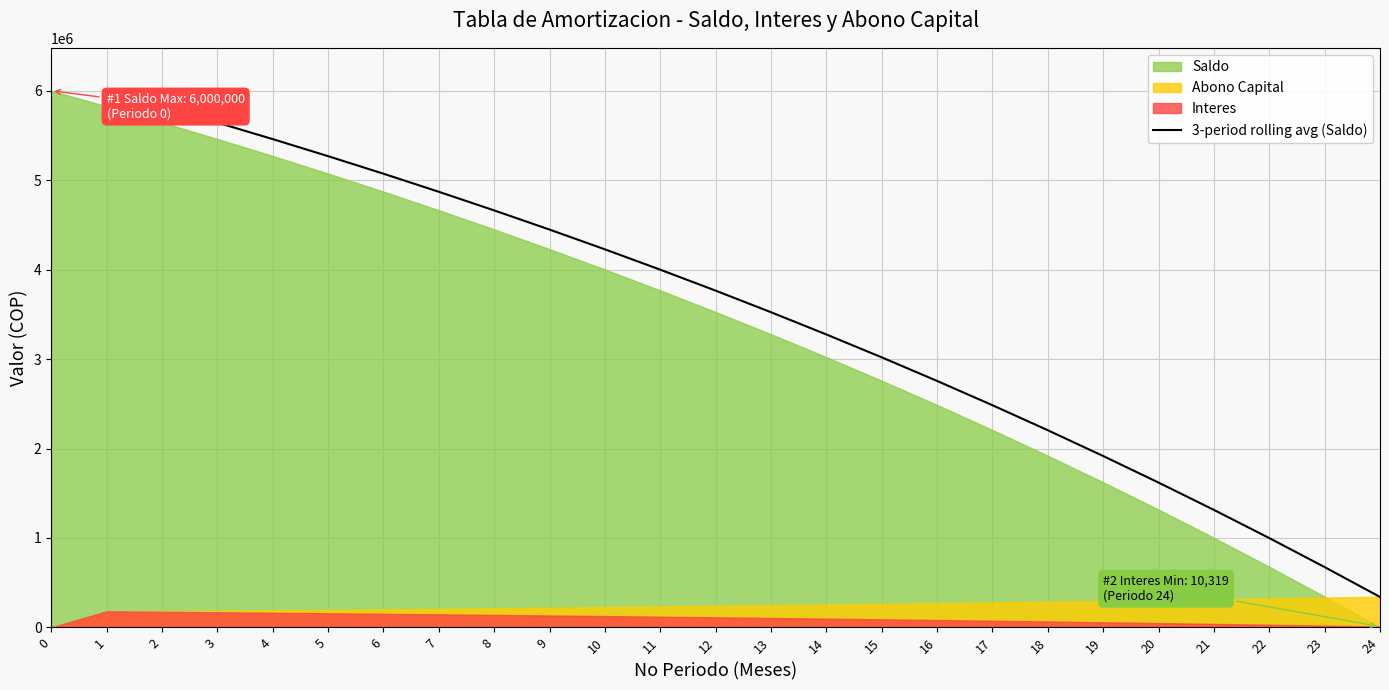

The value of 3-period rolling avg (Saldo) at 5 is 2192995.3. True or false?

False